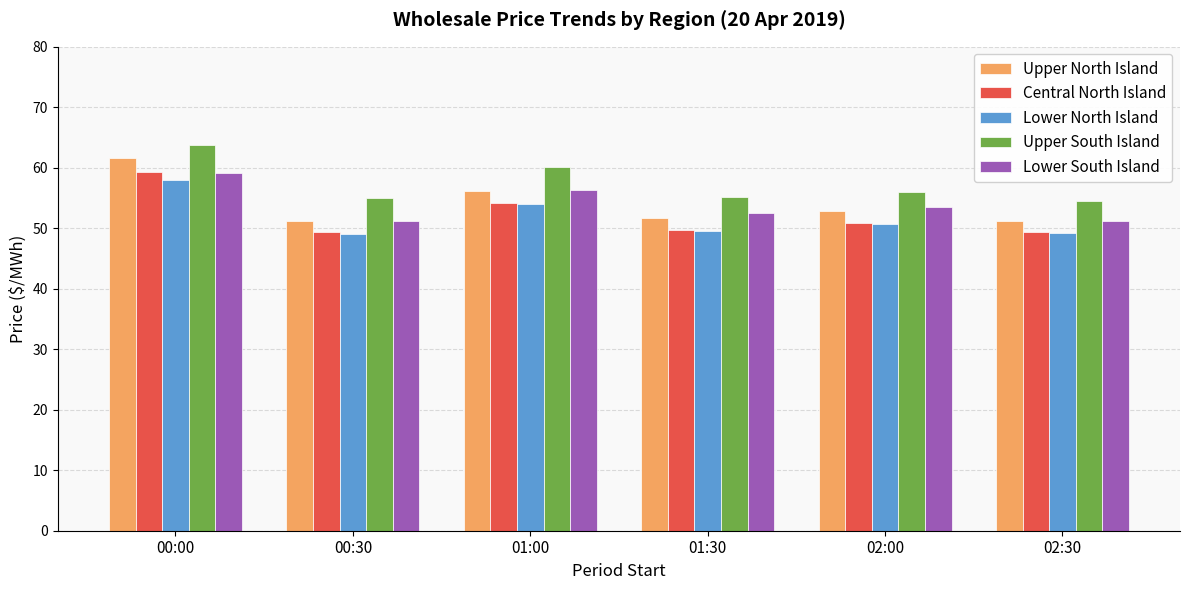

What is the value of the Lower North Island bar at the 1st from the left?

58.0